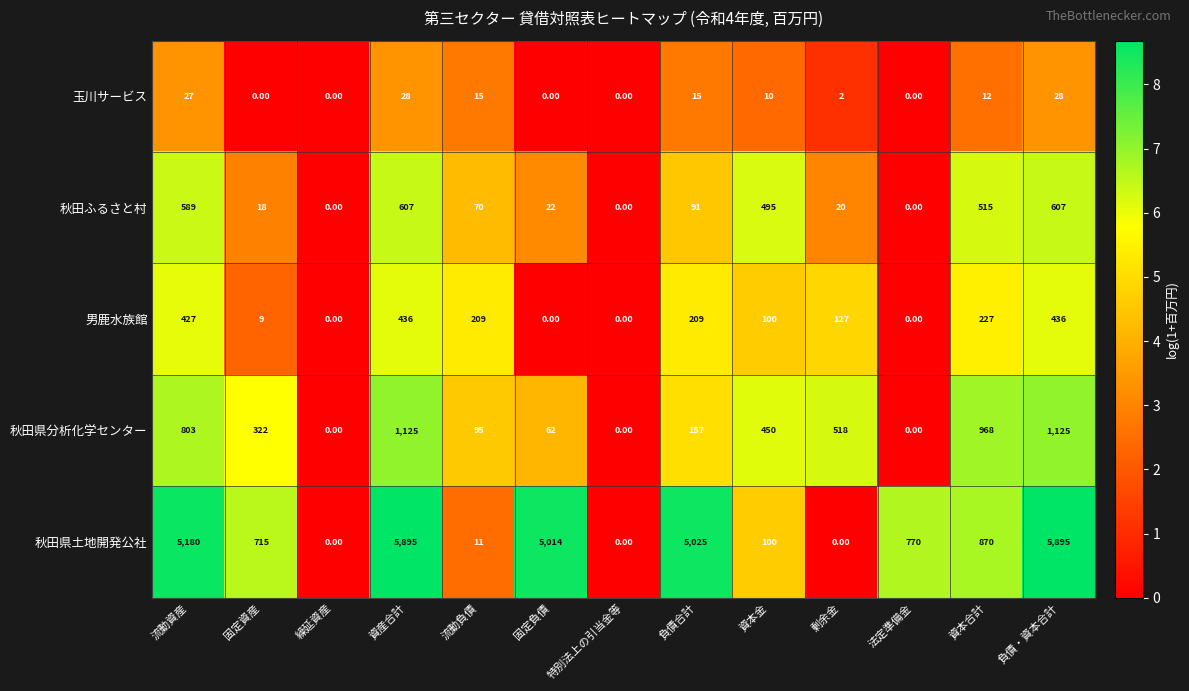

Which series changed the most between 剰余金 and 法定準備金?

秋田県土地開発公社